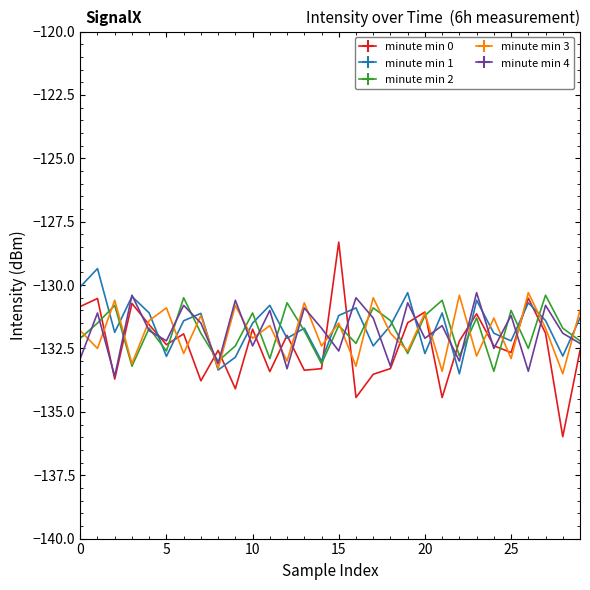

Which series has the largest range (max minus min)?

minute min 0